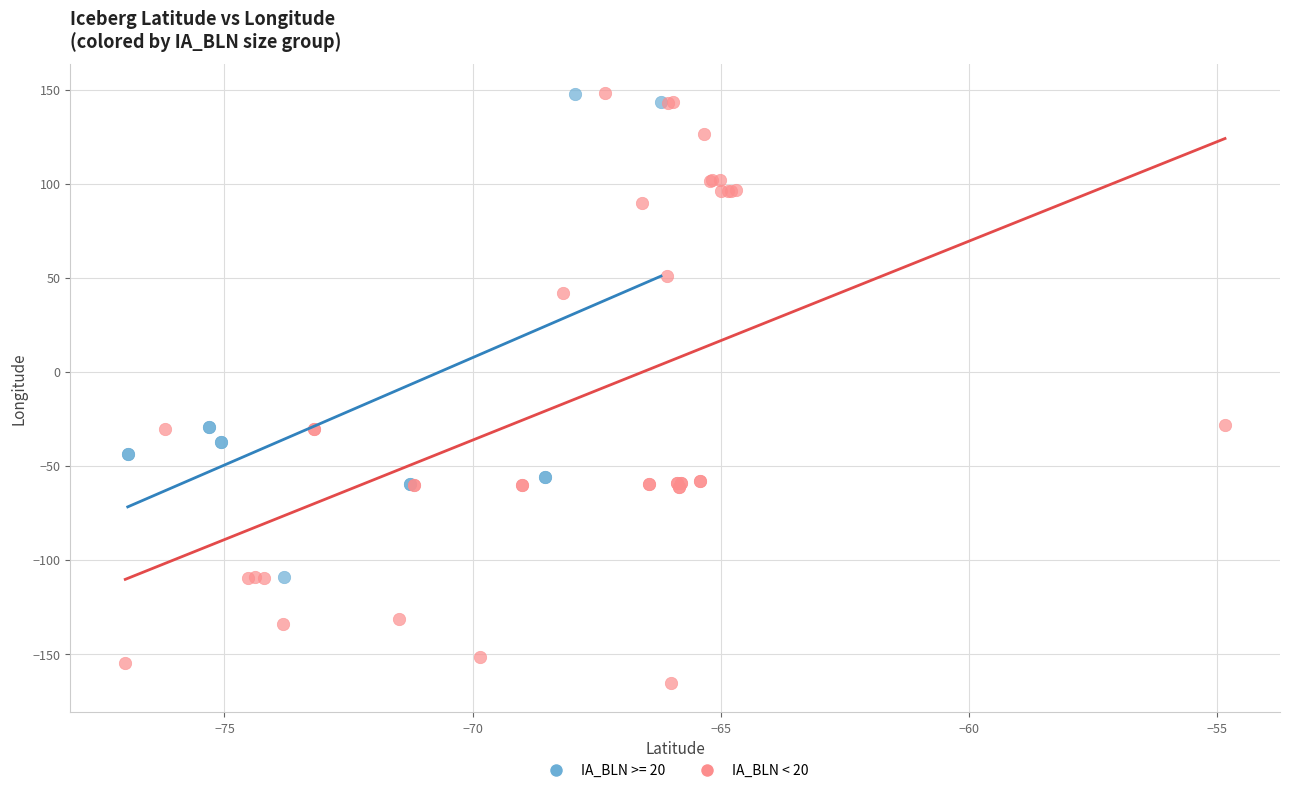

Which series has the largest Y range (max minus min)?

IA_BLN < 20